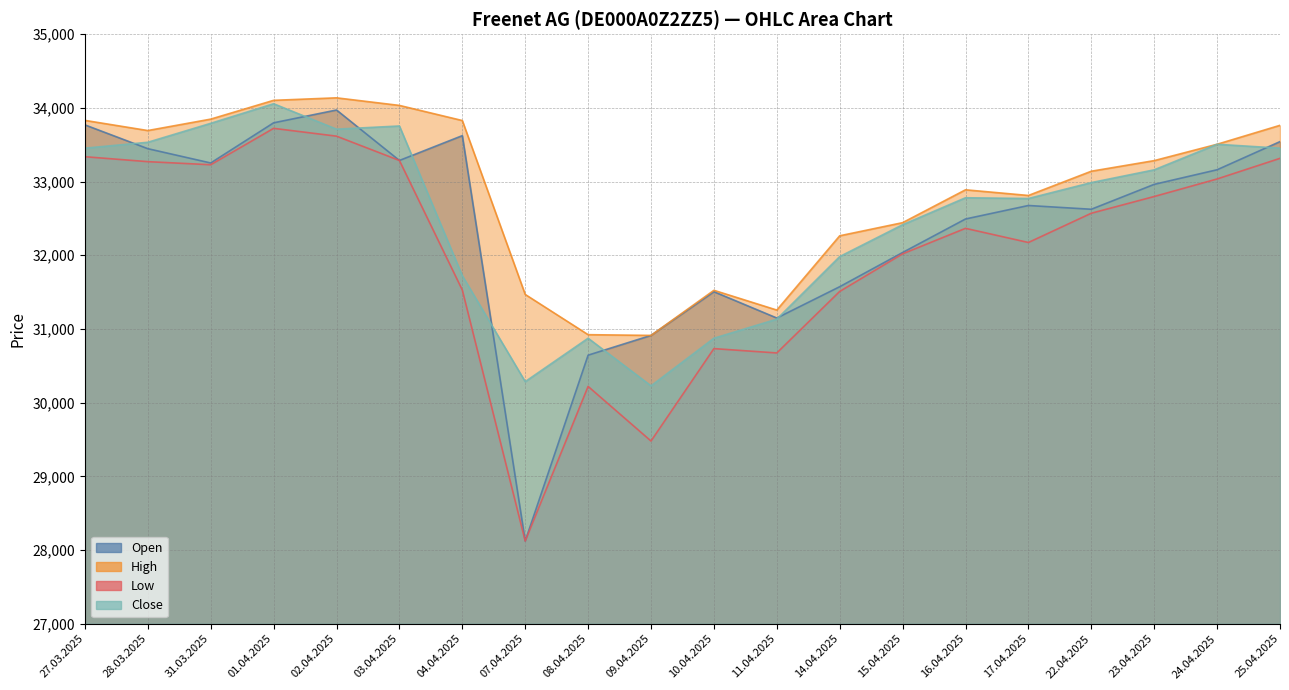

True or false: Open has a value of 59062 at 04.04.2025.

False